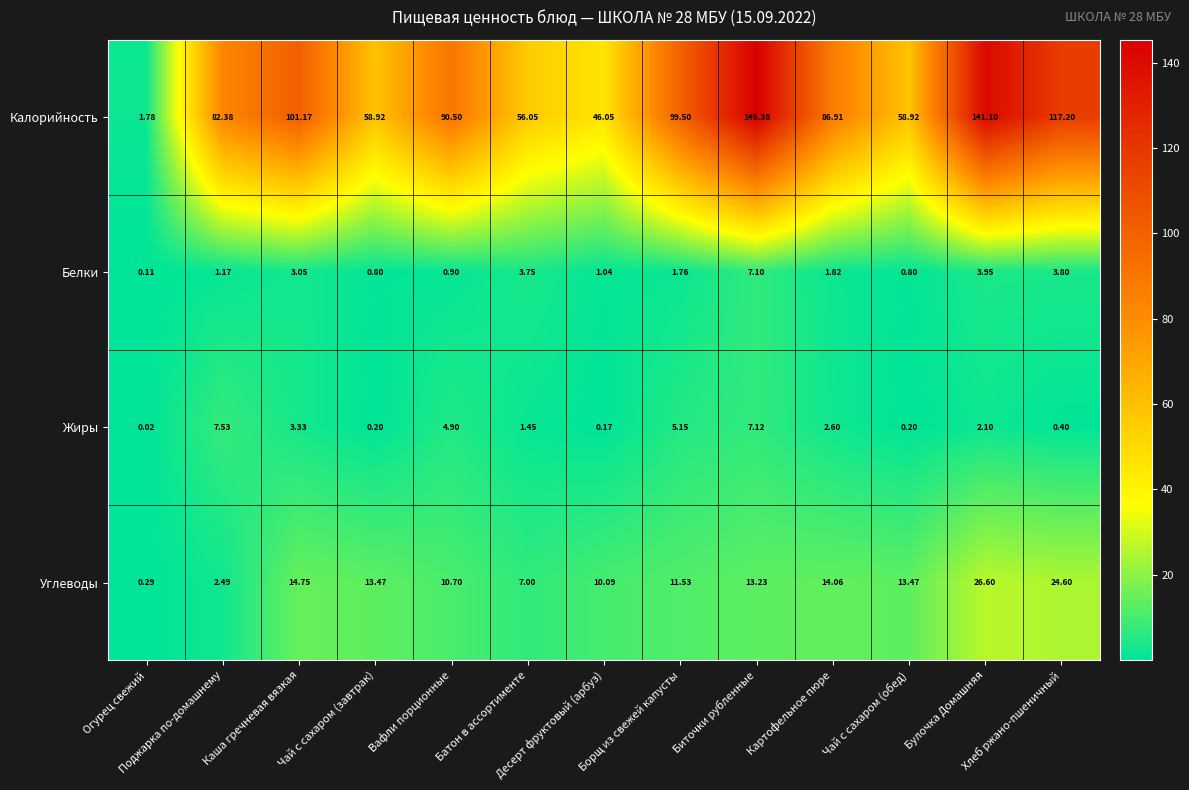

Between Батон в ассортименте and Булочка Домашняя, which series saw the biggest shift?

Калорийность